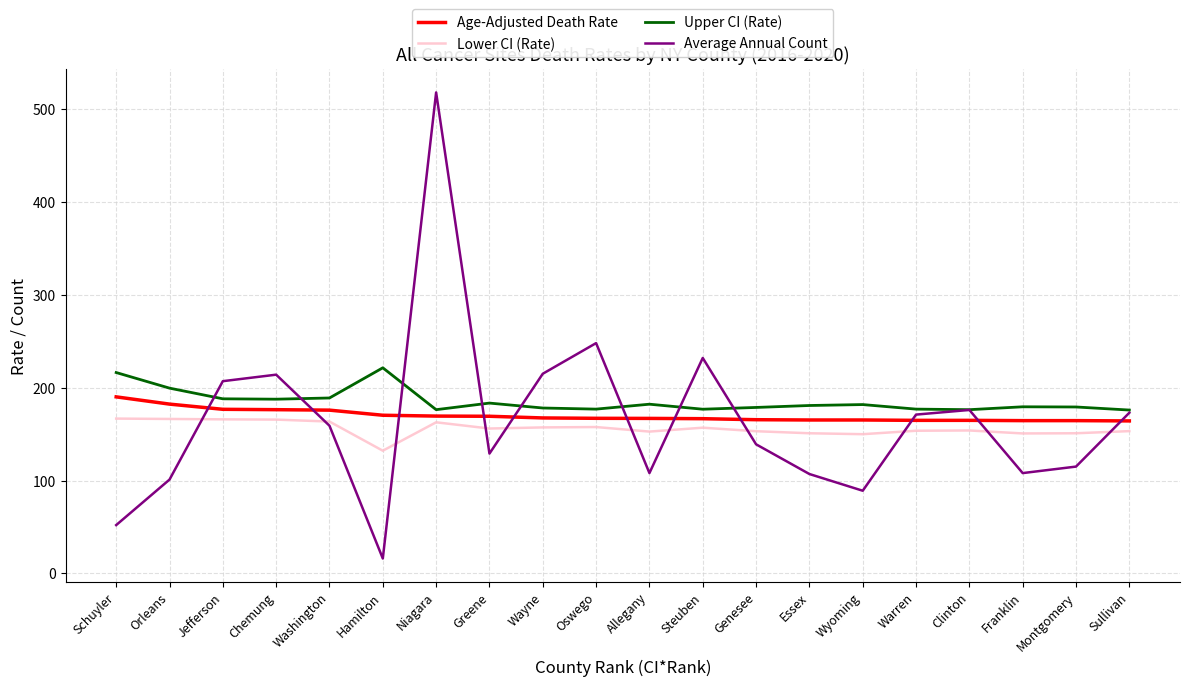

What position from the left is Steuben?

12